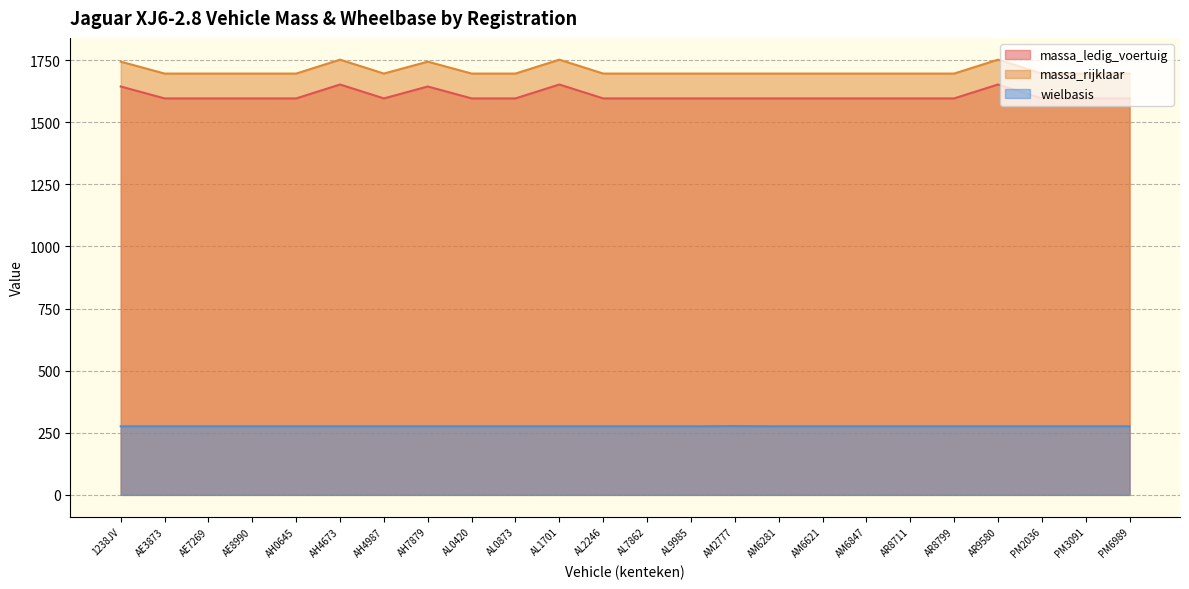

What is the average value of the wielbasis series?

276